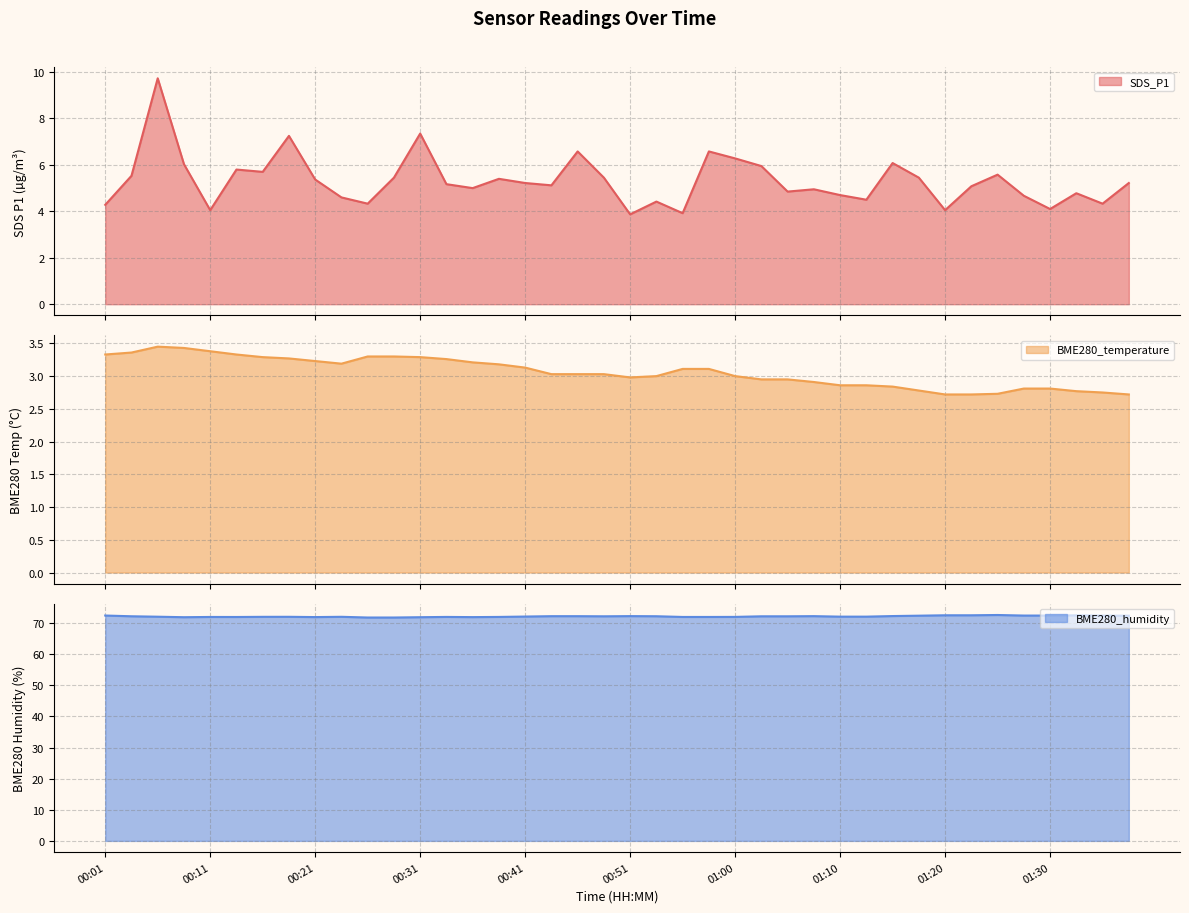

True or false: BME280_humidity has more than 1 interior local peaks.

True